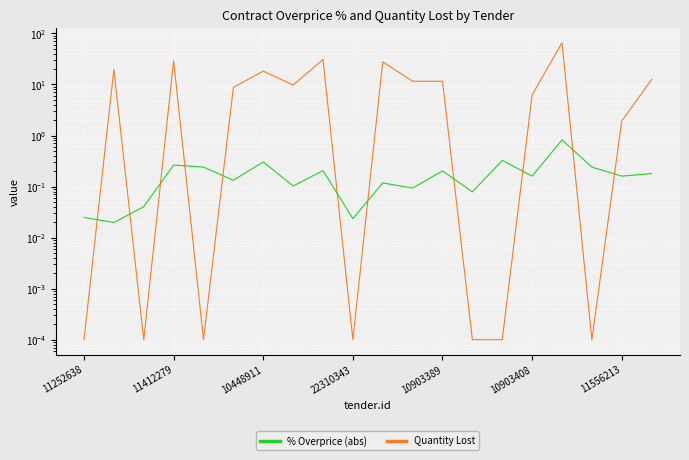

Rank the series by their maximum value, from lowest to highest.

% Overprice (abs), Quantity Lost